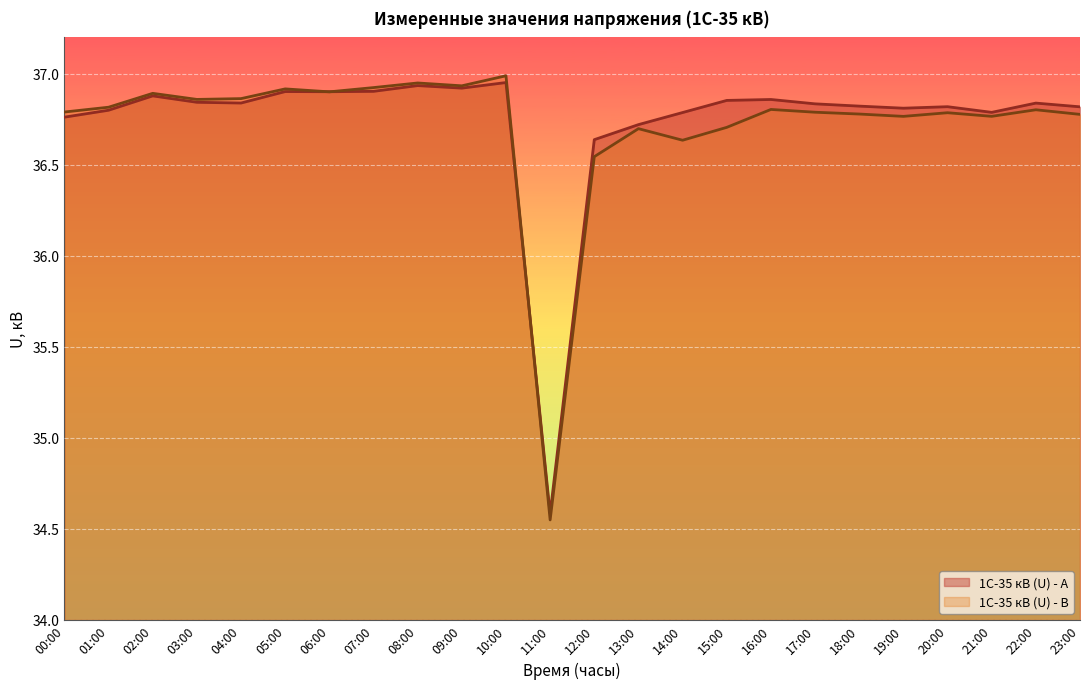

True or false: 1С-35 кВ (U, кВ) - B has a value of 36.8 at 01:00.

True